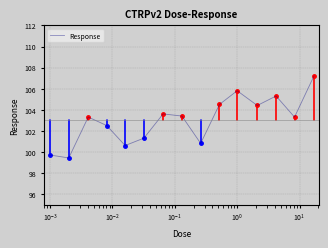

What is the maximum value shown in the chart?

107.2